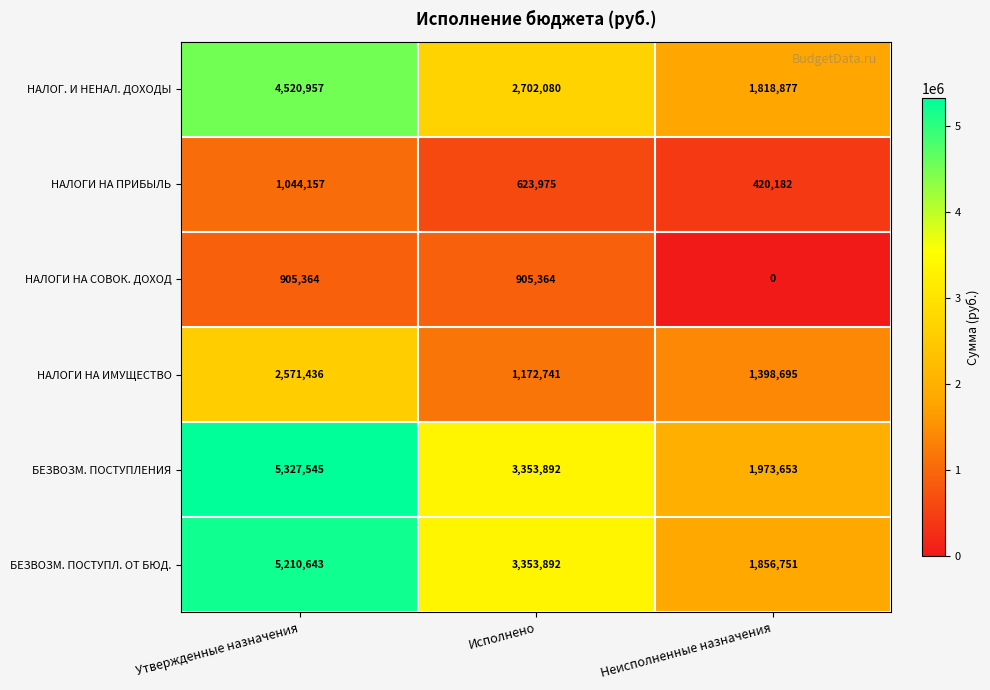

What is the difference between the maximum and minimum values in the НАЛОГИ НА СОВОК. ДОХОД series?

905364